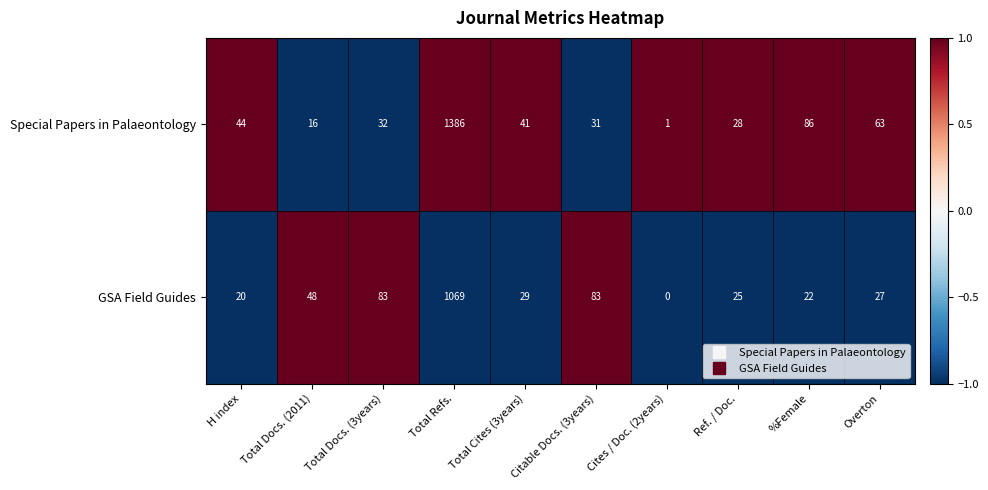

Which series has the largest range (max minus min)?

Special Papers in Palaeontology